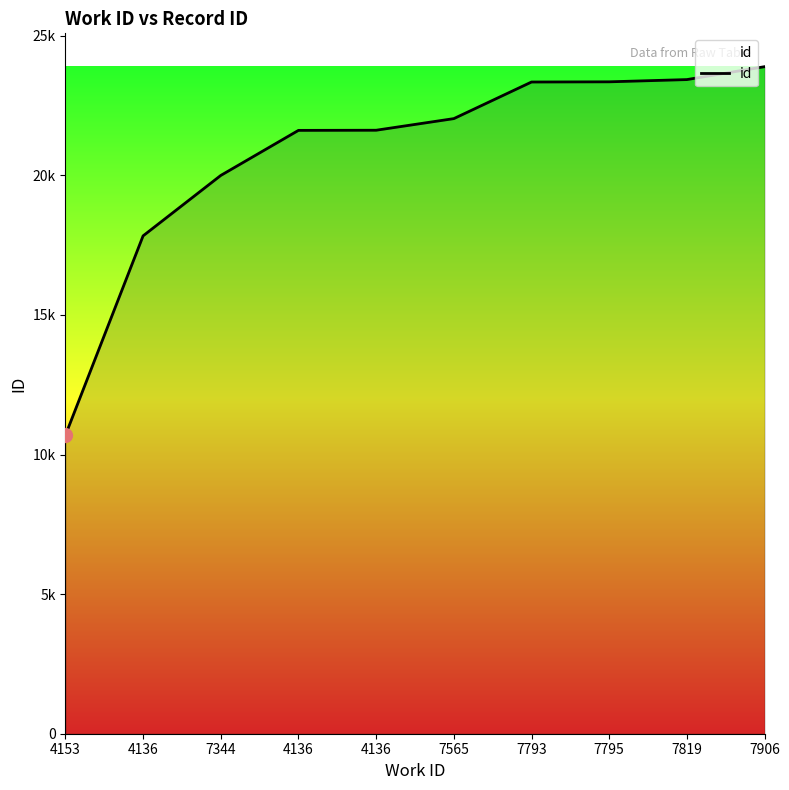

Reading left to right, list all the values displayed in this chart.

10688	17831	19995	21609	21614	22030	23341	23348	23428	23890